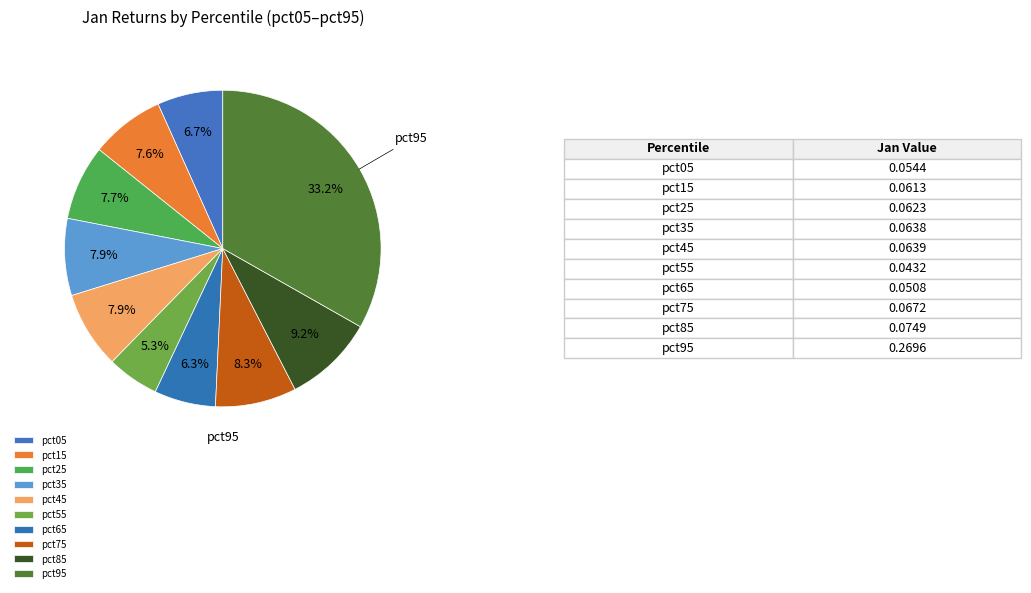

What percentage is the pct85 slice, to the nearest percent?

9%